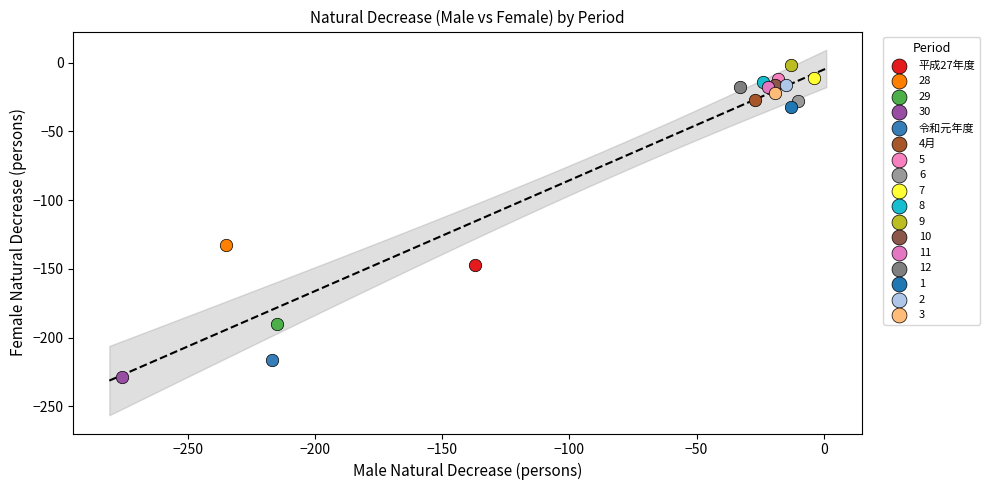

Which series reaches the minimum Y coordinate?

30